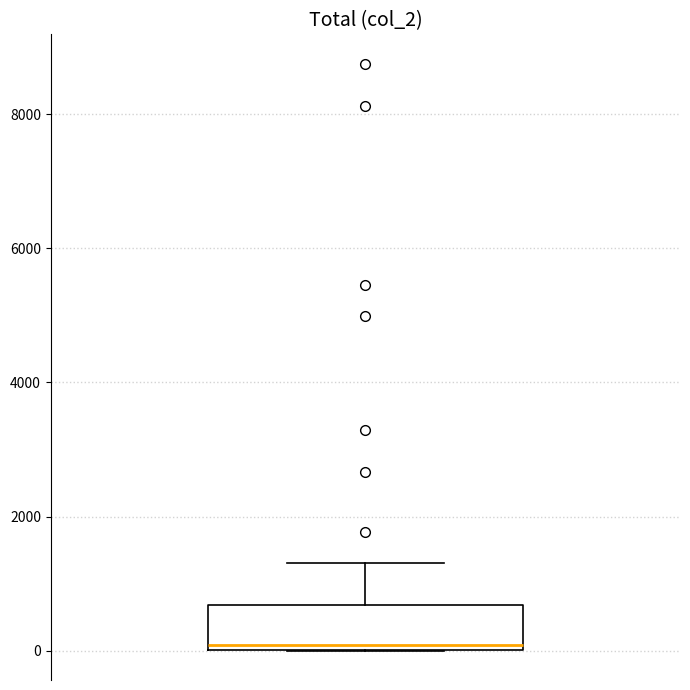

Where does the upper whisker of the box end on the y-axis? The values are not printed on the chart, so give them approximately, as read against the axis.

1400